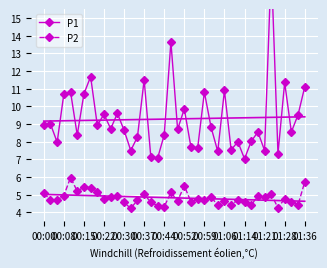

Reading right to left, extract all data points from this chart.

P1: 11.1	9.5	8.6	11.3	7.3	18.0	7.5	8.6	8.0	7.0	8.0	7.5	10.9	7.5	8.8	10.8	7.7	7.7	9.8	8.7	13.7	8.4	7.0	7.1	11.5	8.3	7.5	8.7	9.6	8.7	9.6	8.9	11.7	10.7	8.4	10.8	10.7	8.0	9.0	8.9
P2: 5.7	4.4	4.6	4.8	4.2	5.0	4.8	5.0	4.4	4.6	4.7	4.4	4.6	4.4	4.9	4.7	4.8	4.6	5.5	4.7	5.1	4.3	4.4	4.6	5.0	4.7	4.2	4.6	5.0	4.9	4.8	5.2	5.4	5.4	5.2	6.0	5.0	4.7	4.7	5.1